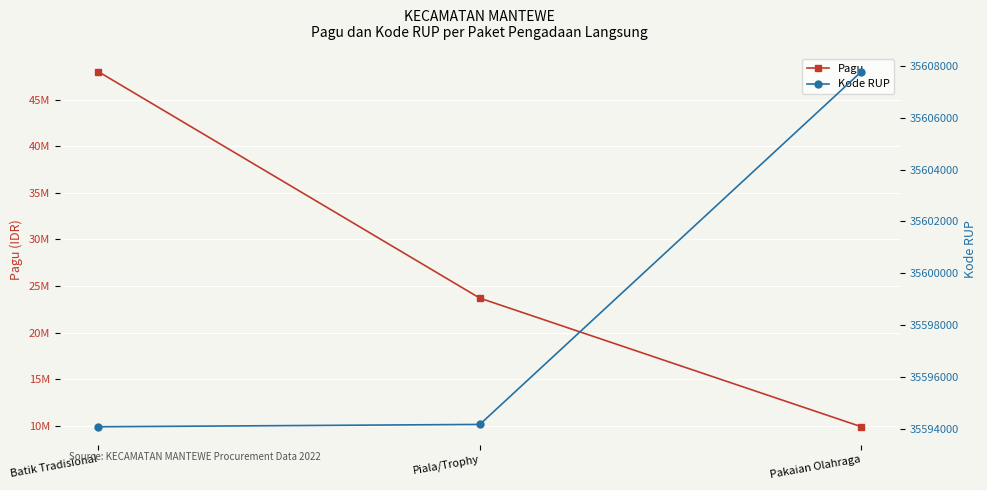

Which category has the highest value in the Pagu series?

Batik Tradisional